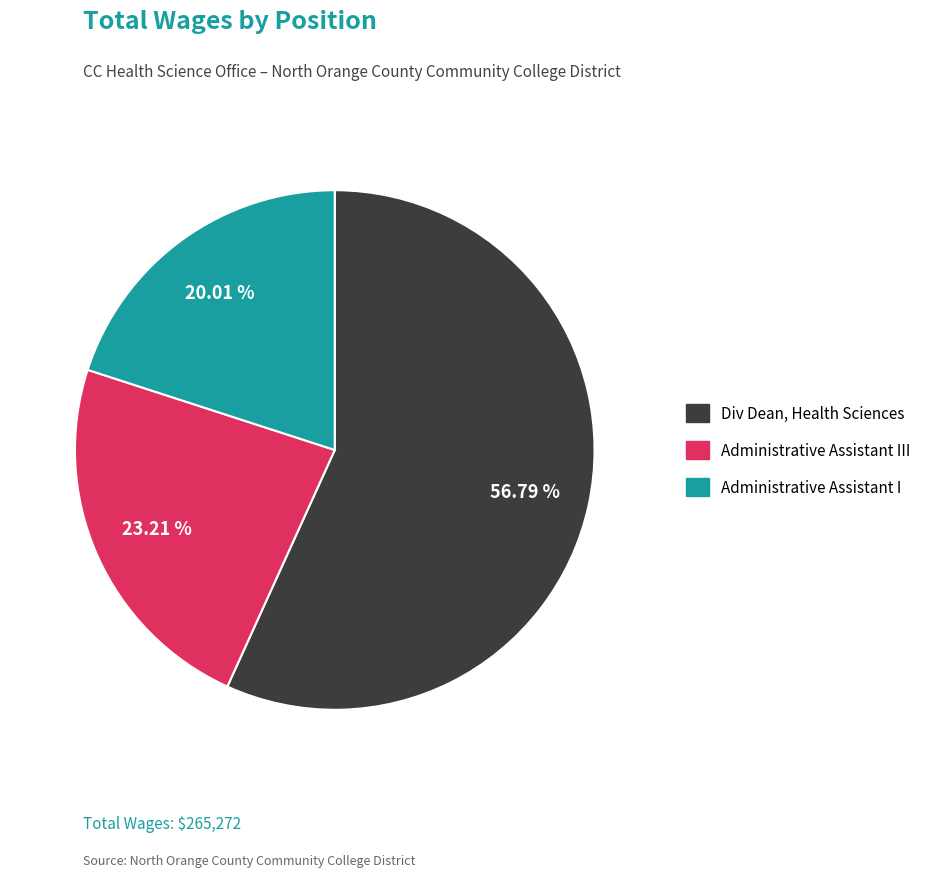

Does any single category account for the majority?

Yes